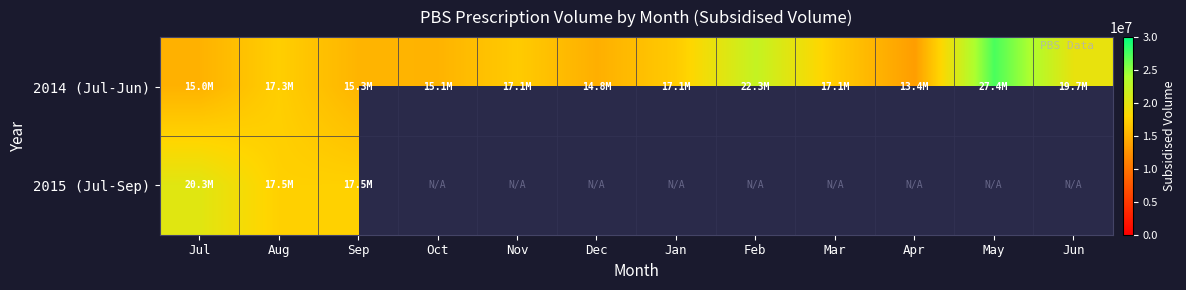

What is the difference between the highest and lowest values at Feb?

22310592